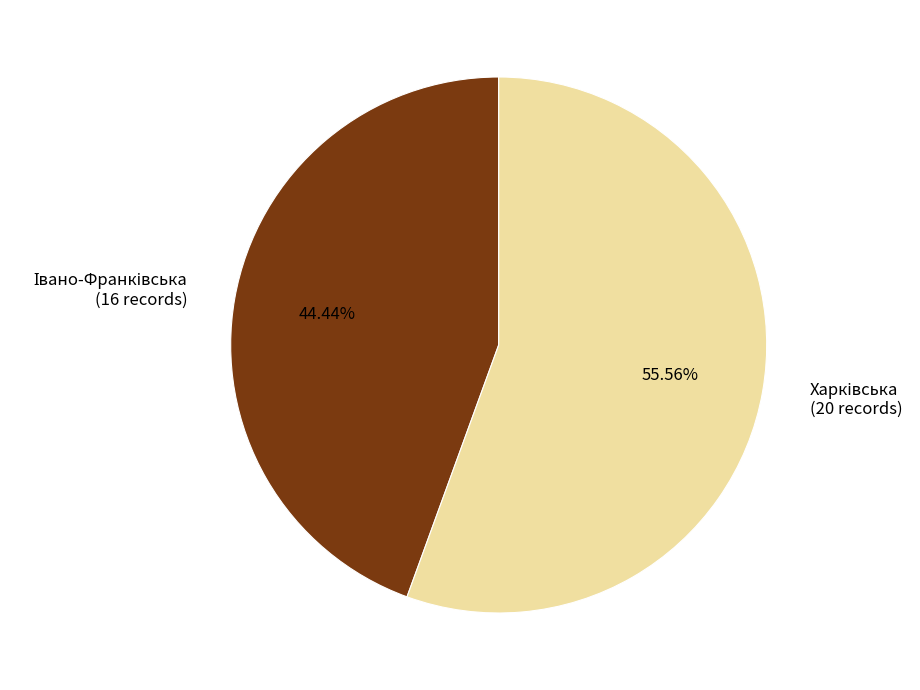

Does any single category account for the majority?

Yes